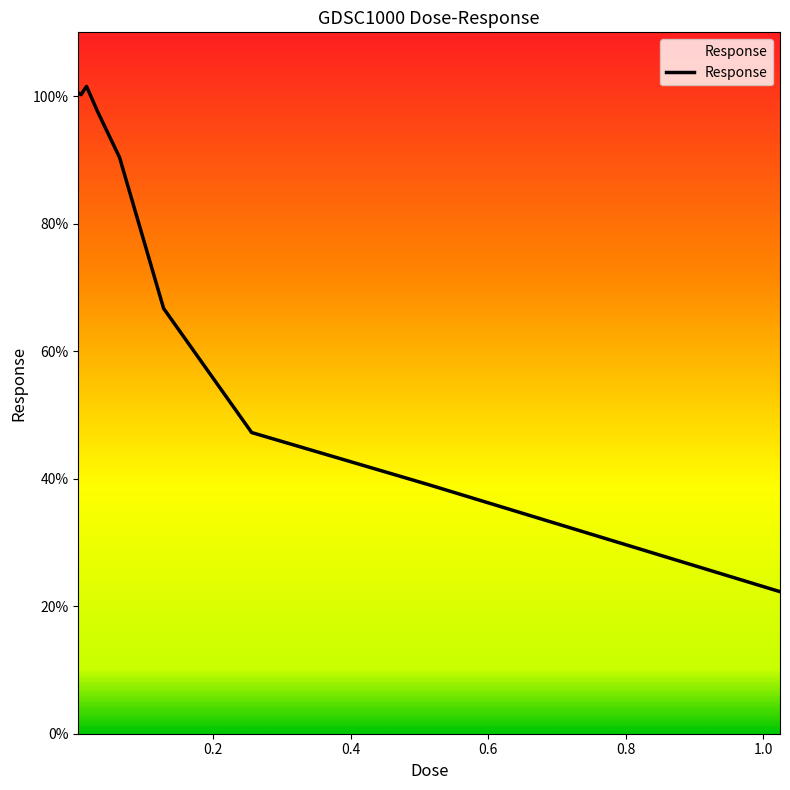

What is the minimum value shown in the chart?

22.3